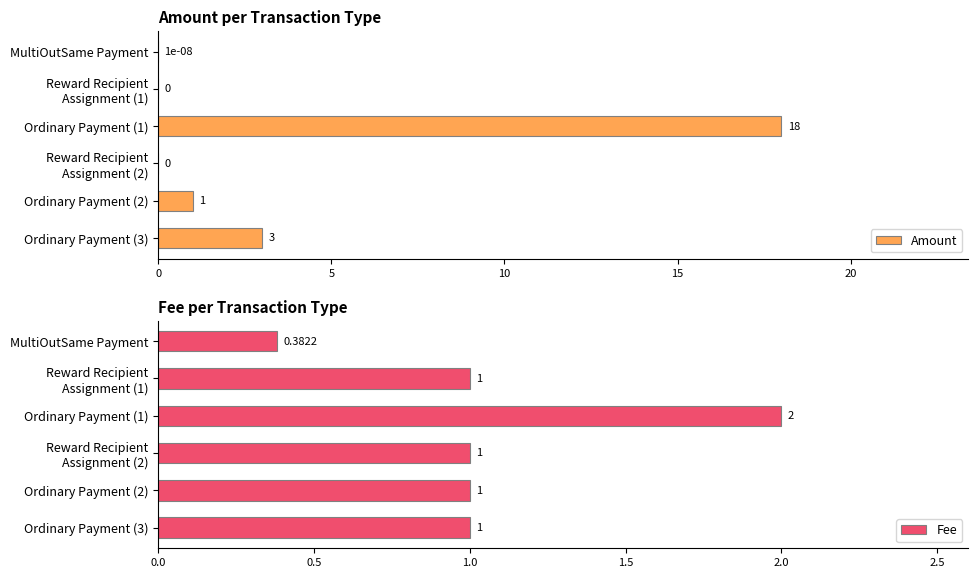

Is it true that Fee equals 1.0 at 5?

True